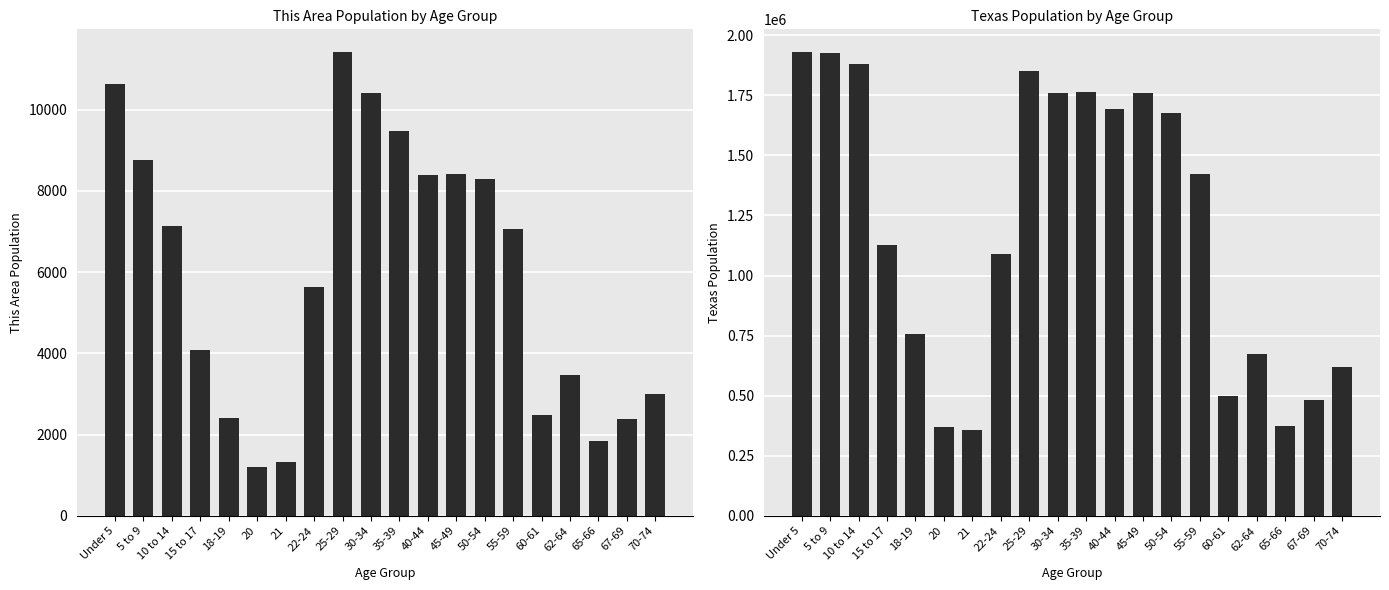

Reading left to right, what are all the values shown in this chart?

This Area: Under 5=10631	5 to 9=8760	10 to 14=7133	15 to 17=4093	18-19=2395	20=1206	21=1312	22-24=5637	25-29=11406	30-34=10415	35-39=9483	40-44=8397	45-49=8403	50-54=8300	55-59=7048	60-61=2476	62-64=3456	65-66=1852	67-69=2386	70-74=2993
Texas: Under 5=1928473	5 to 9=1928234	10 to 14=1881883	15 to 17=1127234	18-19=755890	20=369040	21=359015	22-24=1089024	25-29=1853039	30-34=1760434	35-39=1763587	40-44=1694795	45-49=1760467	50-54=1674869	55-59=1422924	60-61=500523	62-64=674244	65-66=373062	67-69=480038	70-74=619156